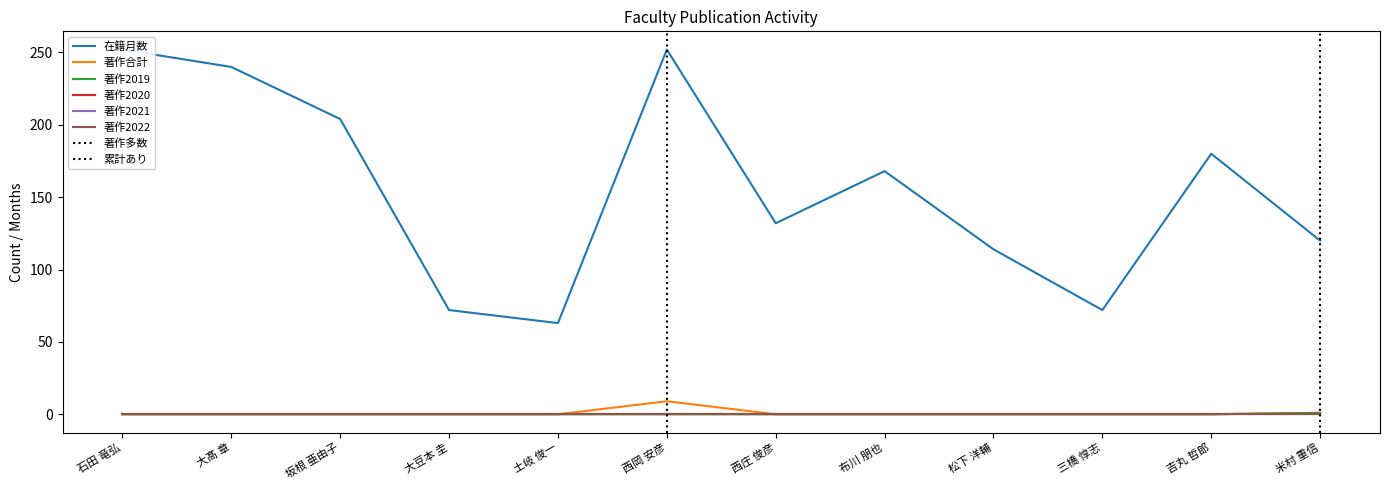

At which category is the sum across all series the highest?

西岡 安彦